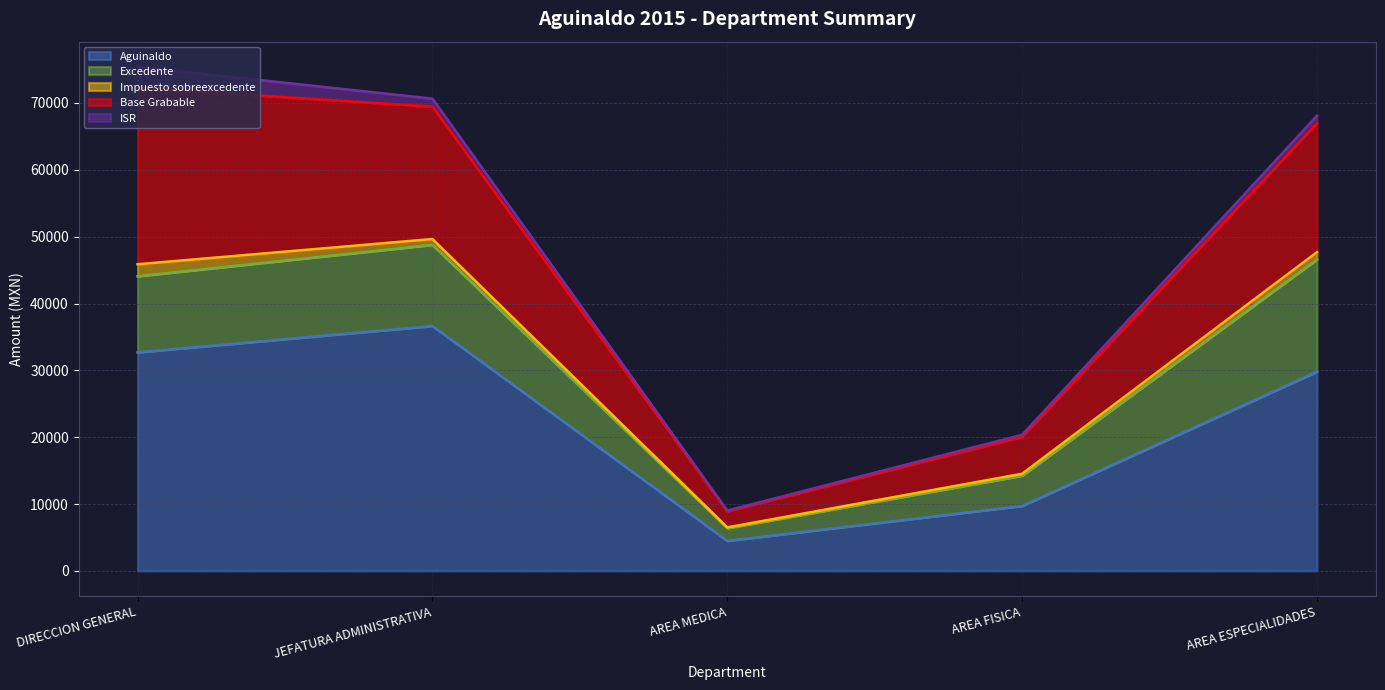

Count the number of categories in the chart.

5